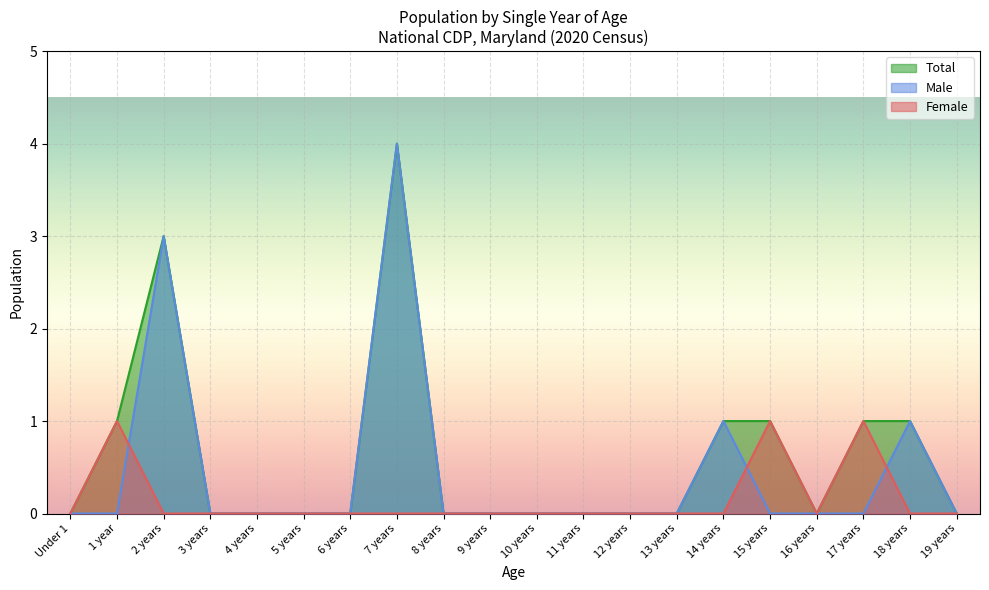

What are all the series names shown in the legend?

Total, Male, Female